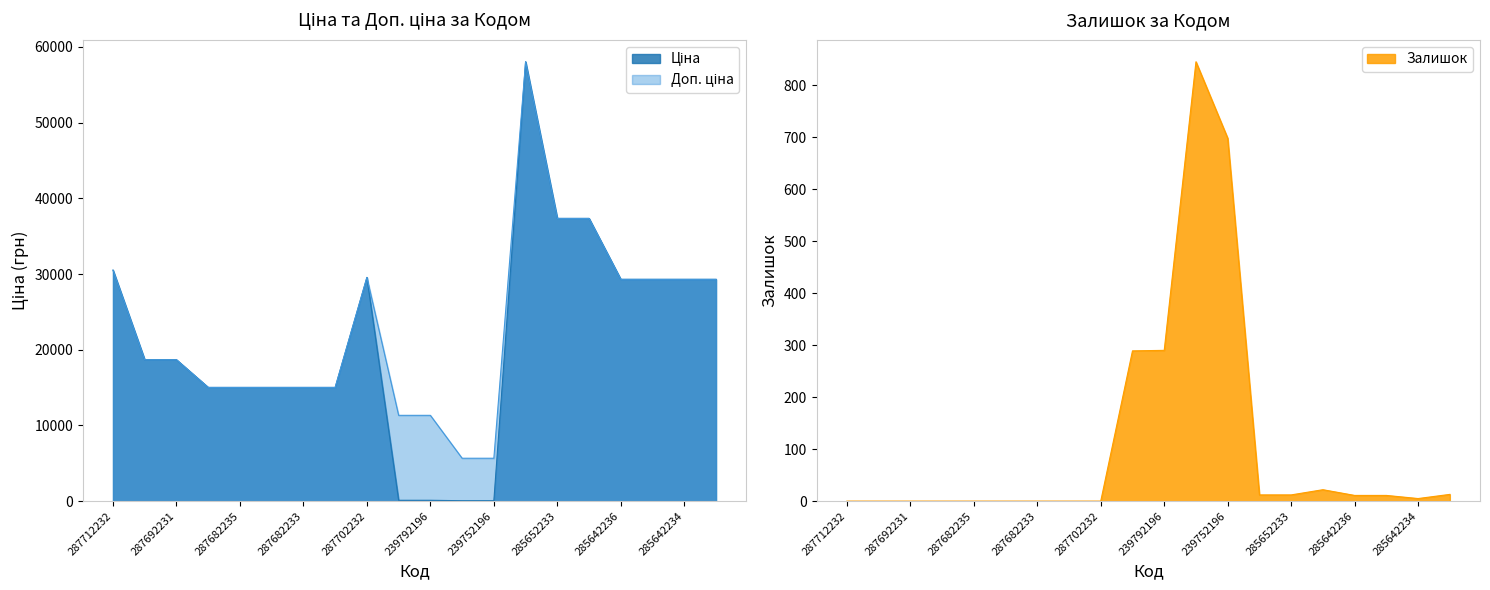

What is the difference between the second highest and minimum values in the Ціна series?

37286.3